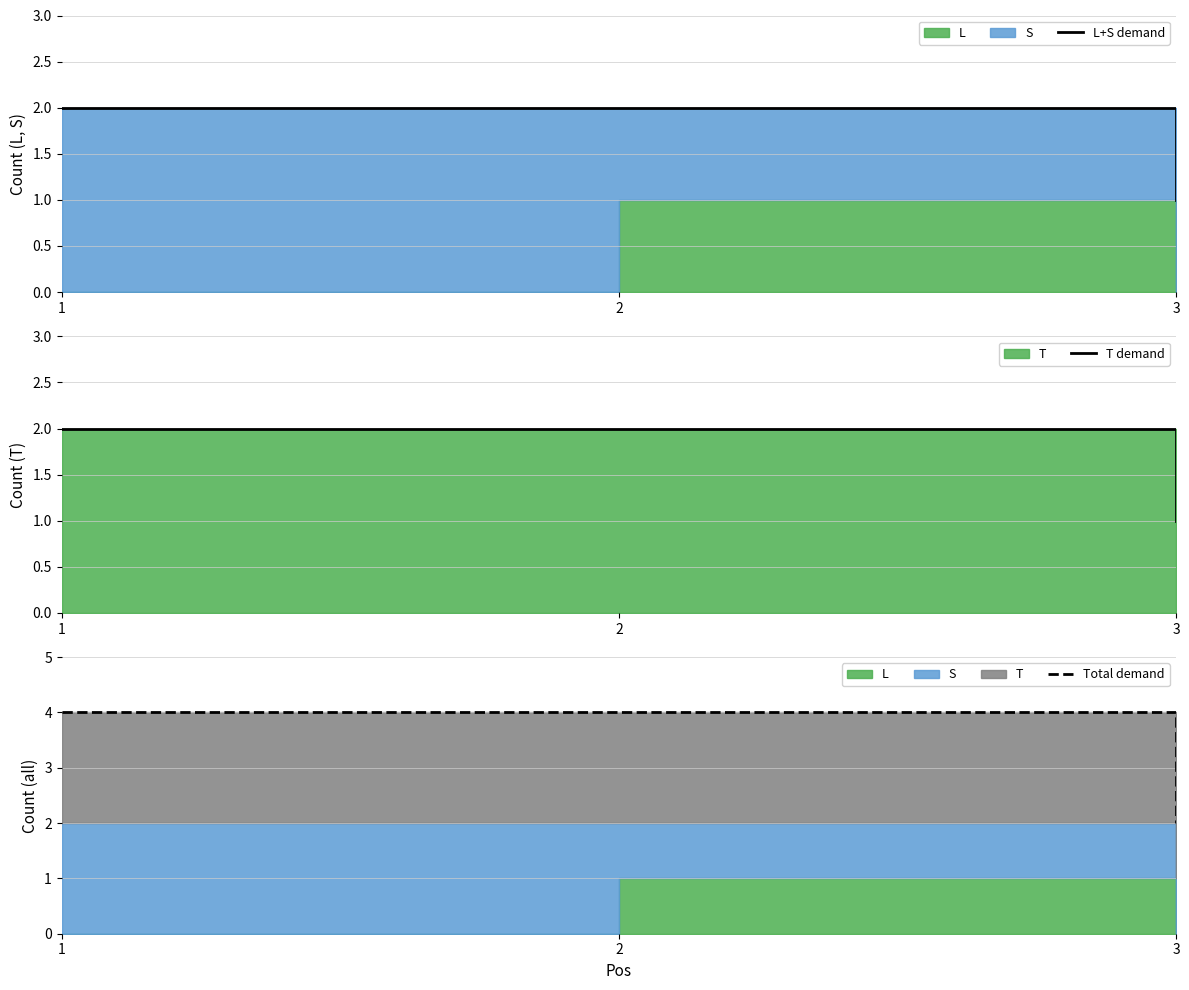

What is the average value of the T demand series?

2